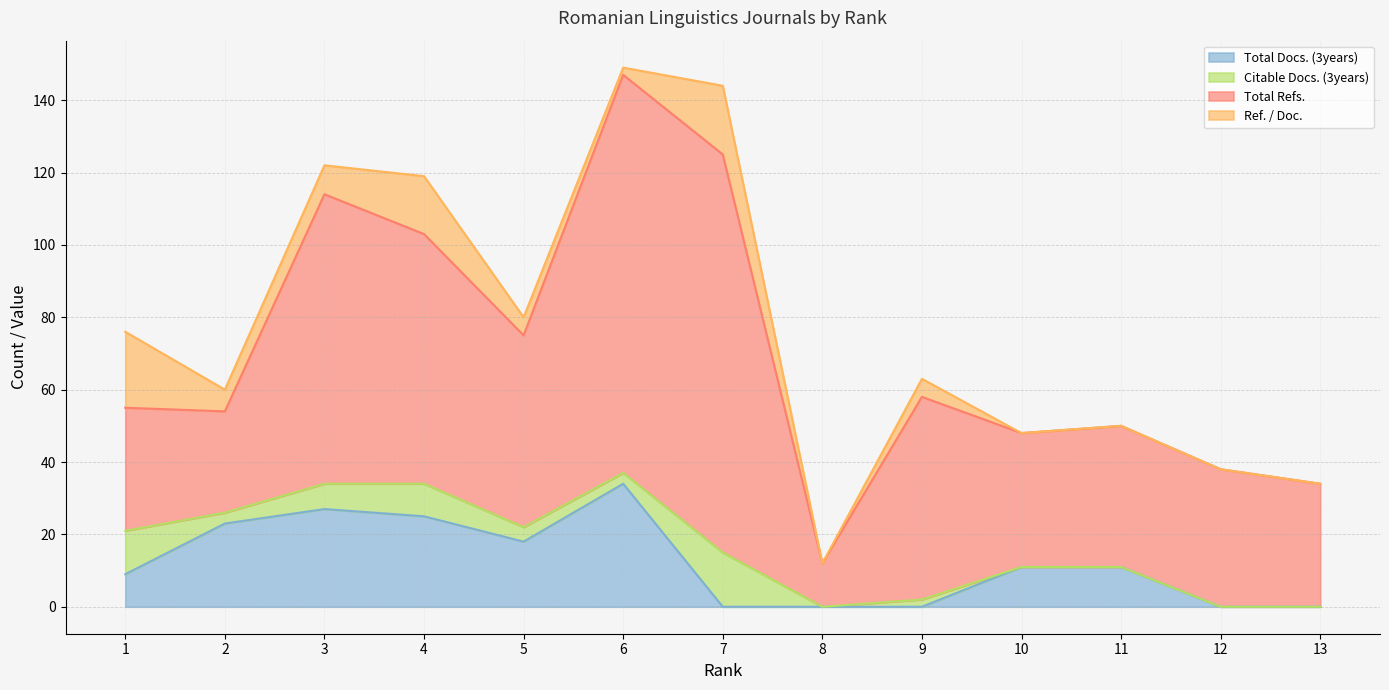

In Total Refs., how many points are lower than both neighbors (excluding endpoints)?

4